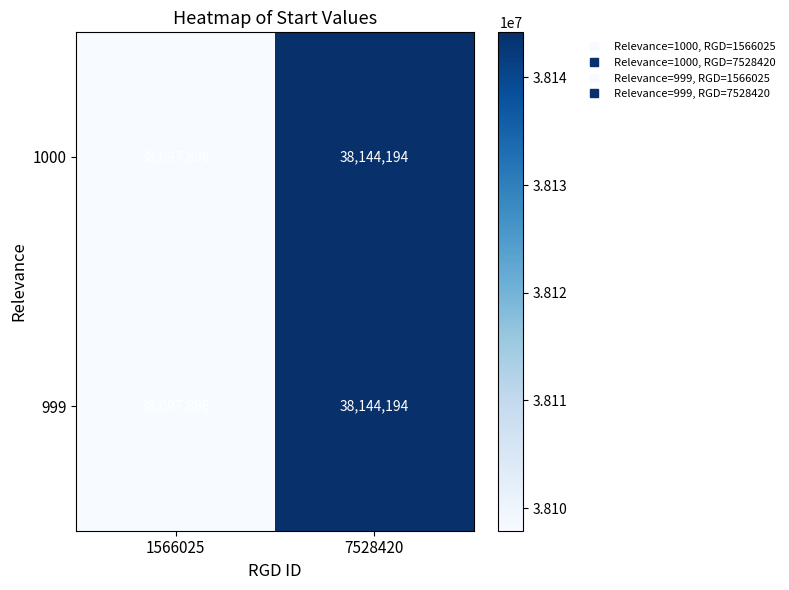

What is the lowest value of the 1000 series?

38097896